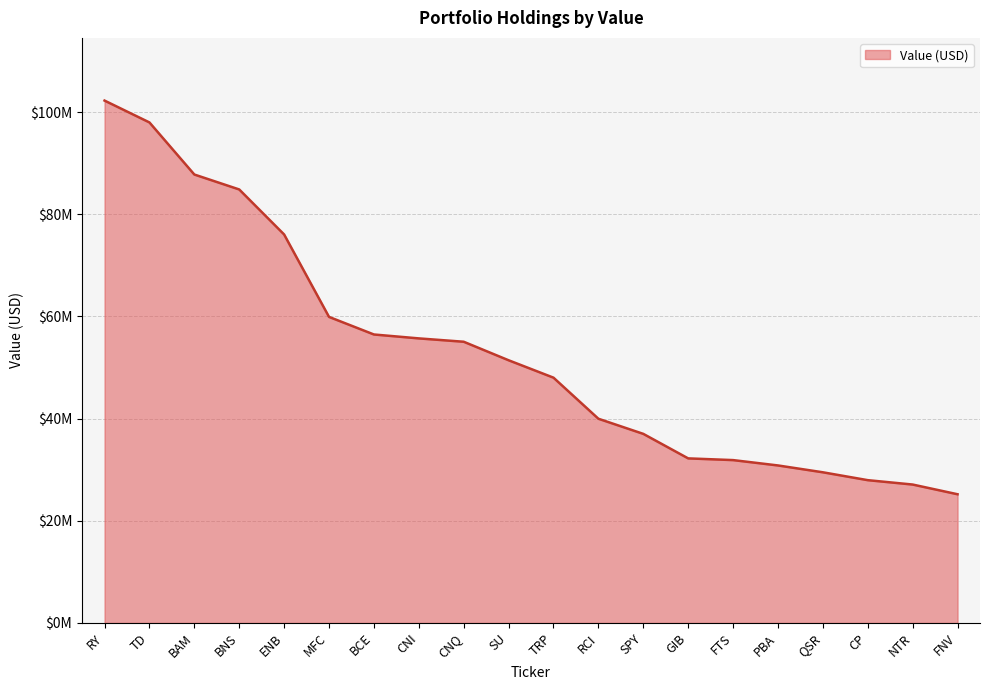

What is the average value?

52853550